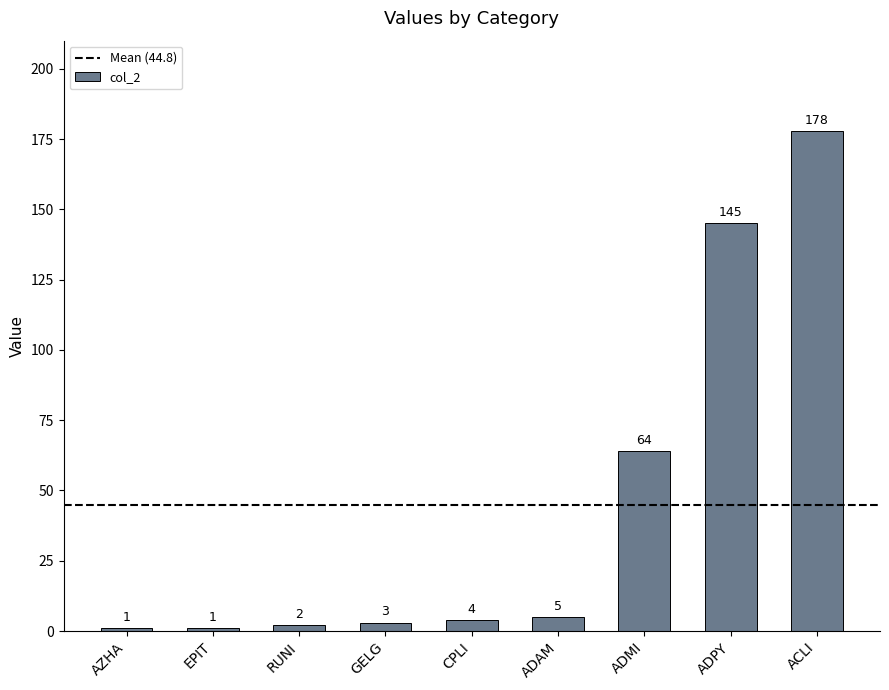

At which category does the chart reach its peak across all series?

ACLI